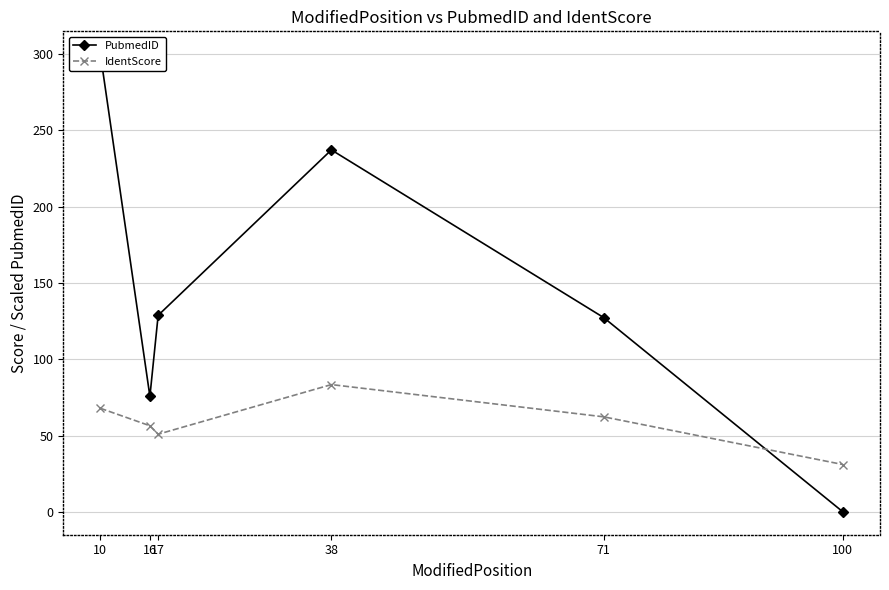

Rank the series by their average value, from lowest to highest.

IdentScore, PubmedID